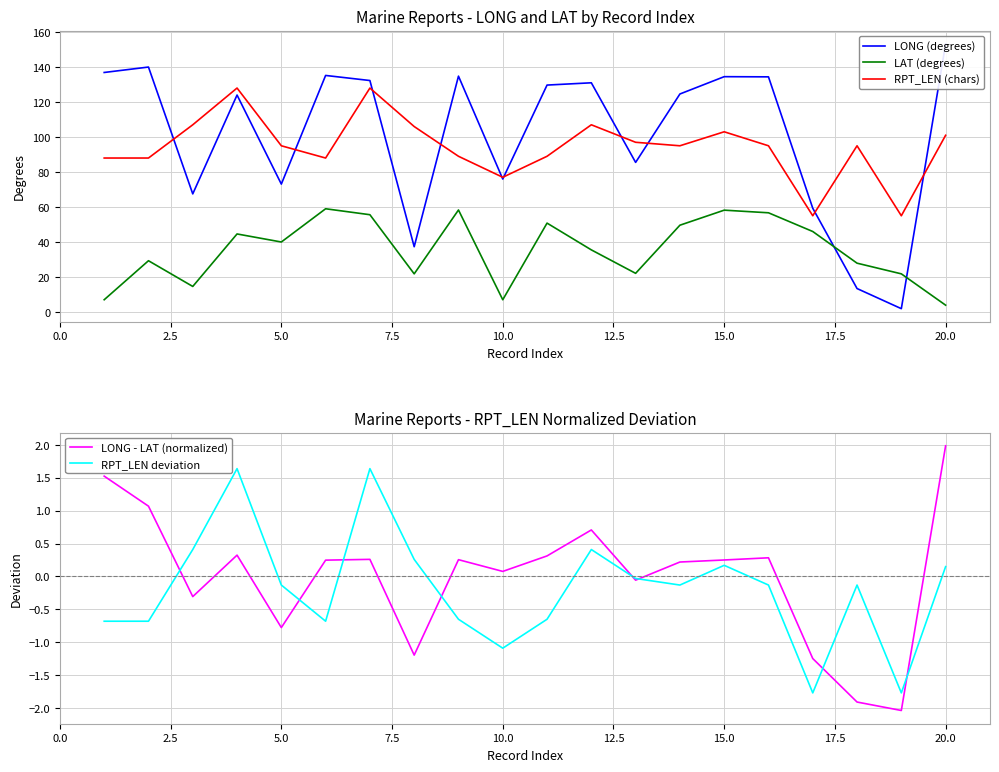

True or false: LAT (degrees) and RPT_LEN (chars) intersect in this chart.

False